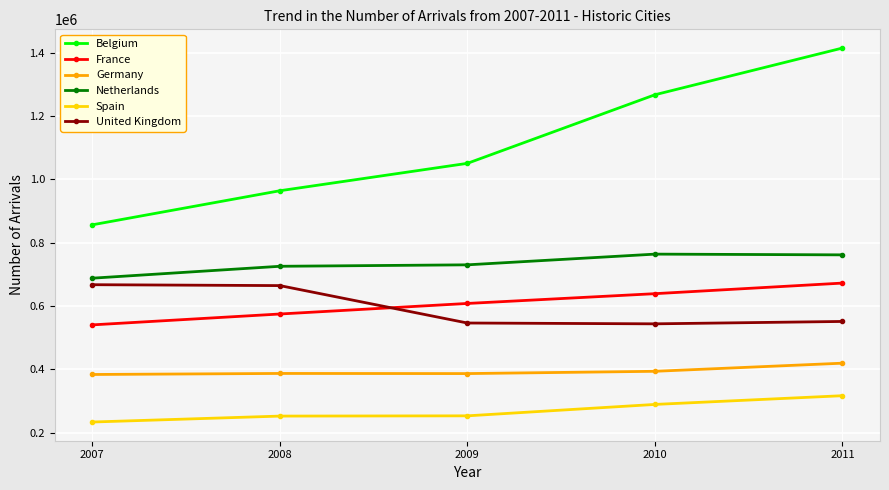

True or false: Belgium and Spain cross at least once.

False